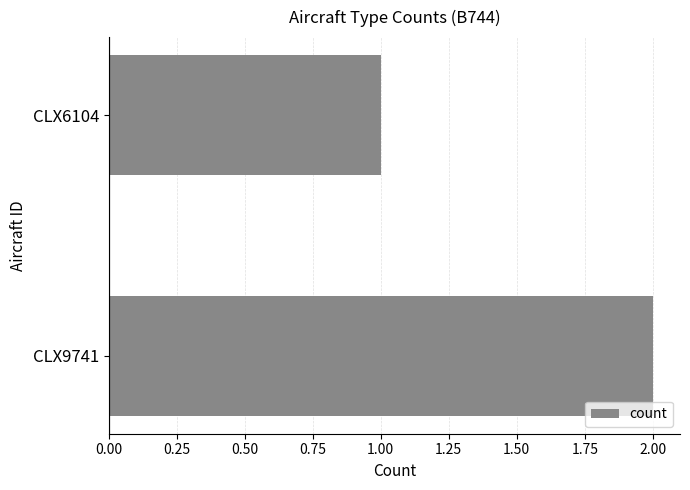

Reading top to bottom, list all the values displayed in this chart.

CLX6104=1	CLX9741=2